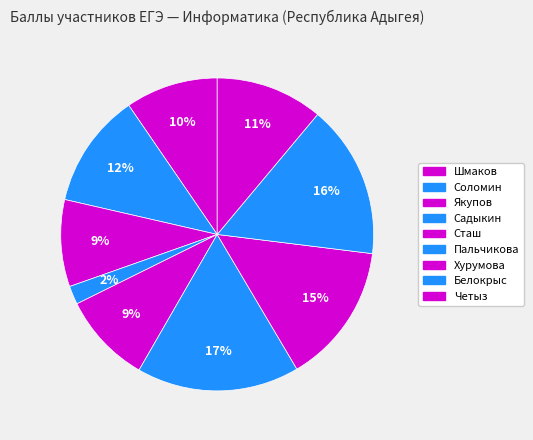

What percentage is the Четыз slice, to the nearest percent?

11%